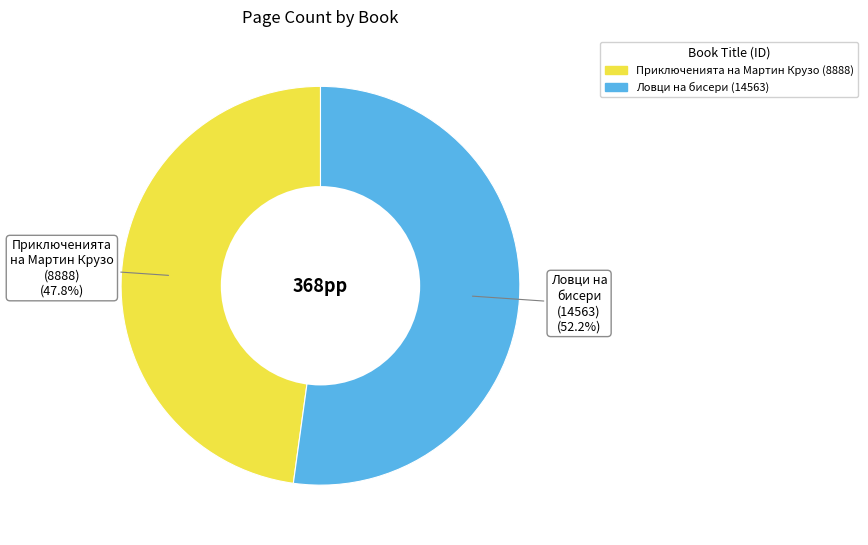

What is the smallest slice in the pie chart?

Приключенията на Мартин Крузо (8888)